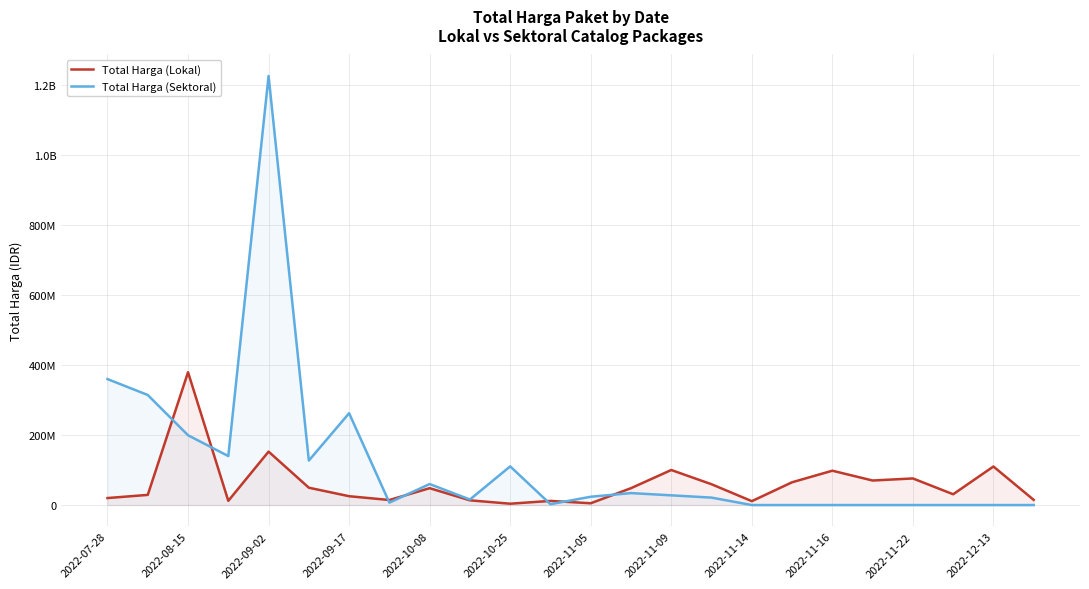

The value of Total Harga (Lokal) at 2022-07-28 is 4911720. True or false?

False